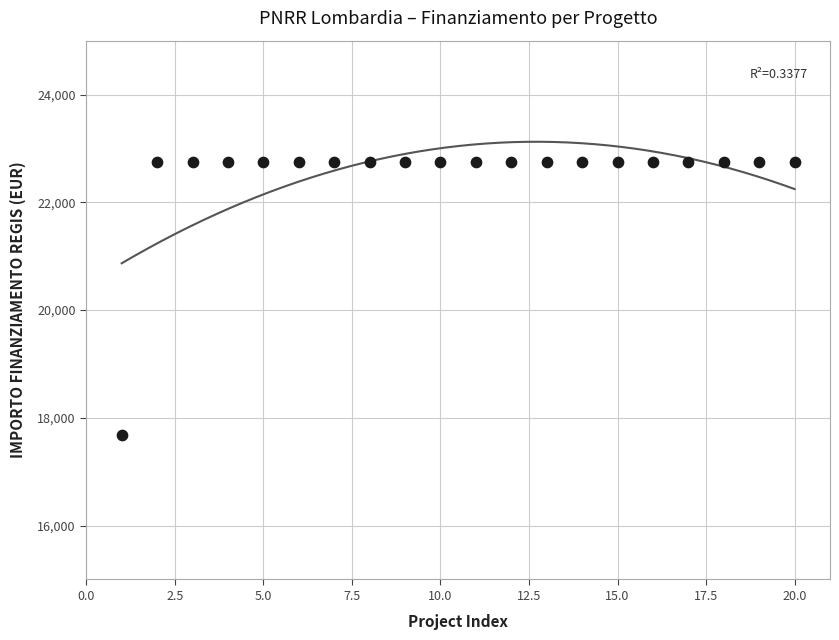

What is the range of X values (max minus min)?

19.0